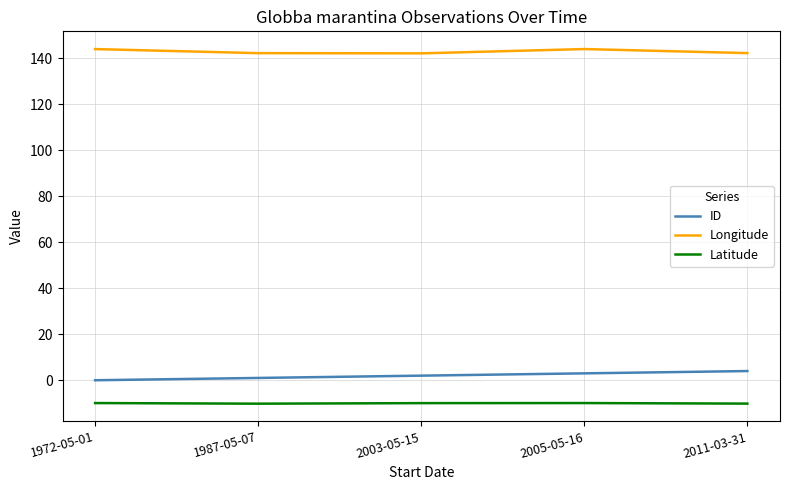

What is the smallest value displayed?

-10.2